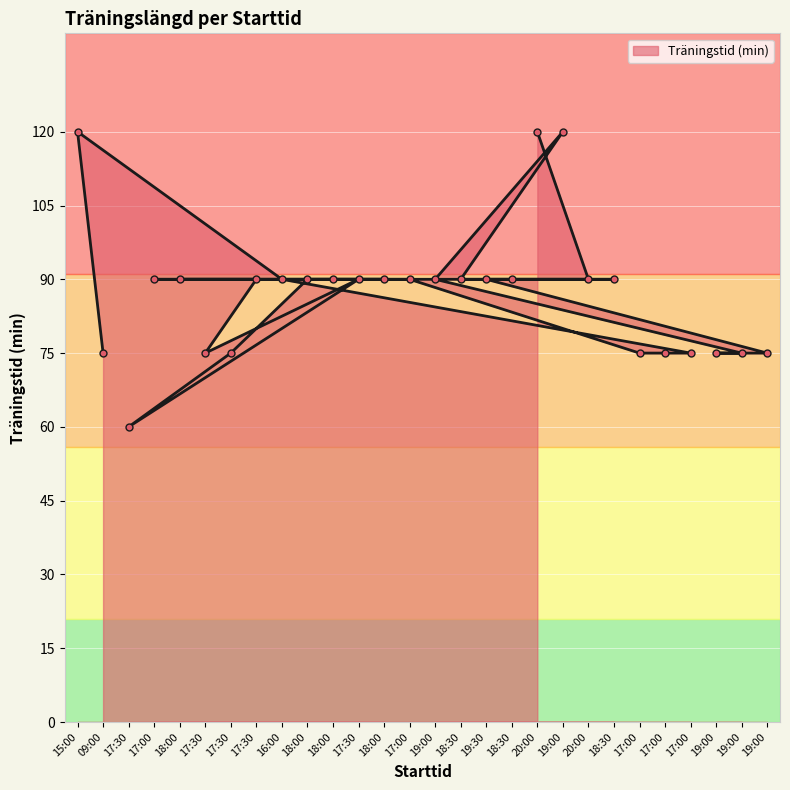

What is the difference between the maximum and minimum values?

60